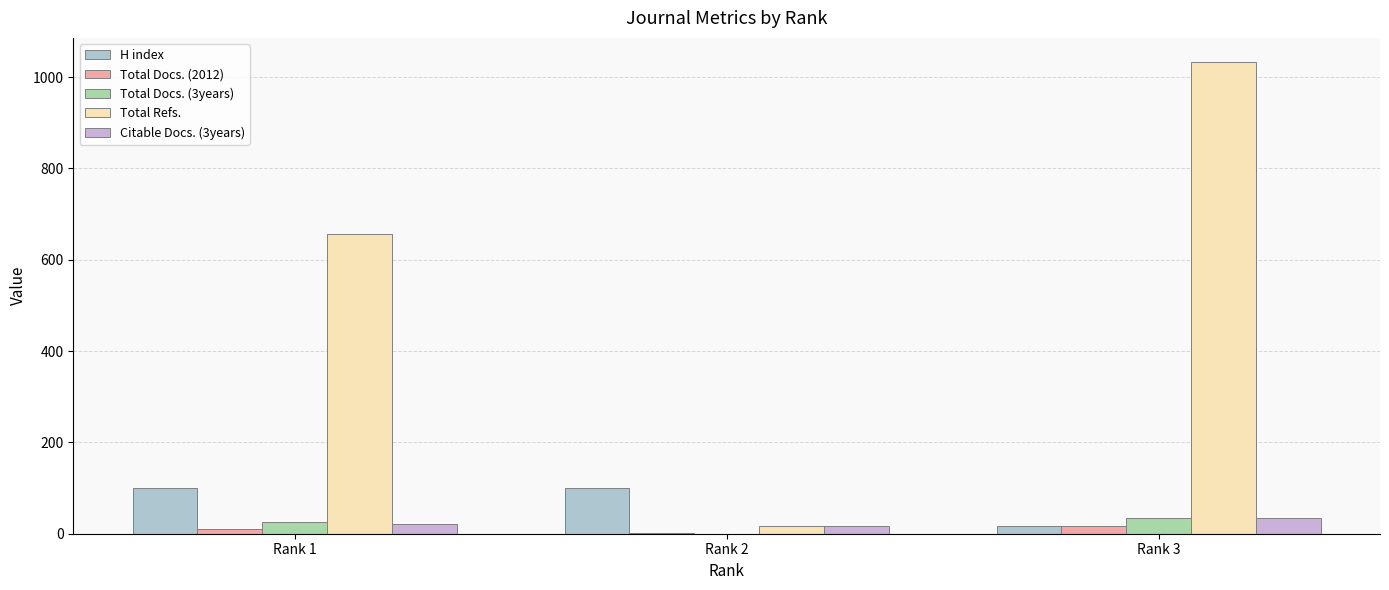

At which label does Total Refs. reach its minimum?

Rank 2